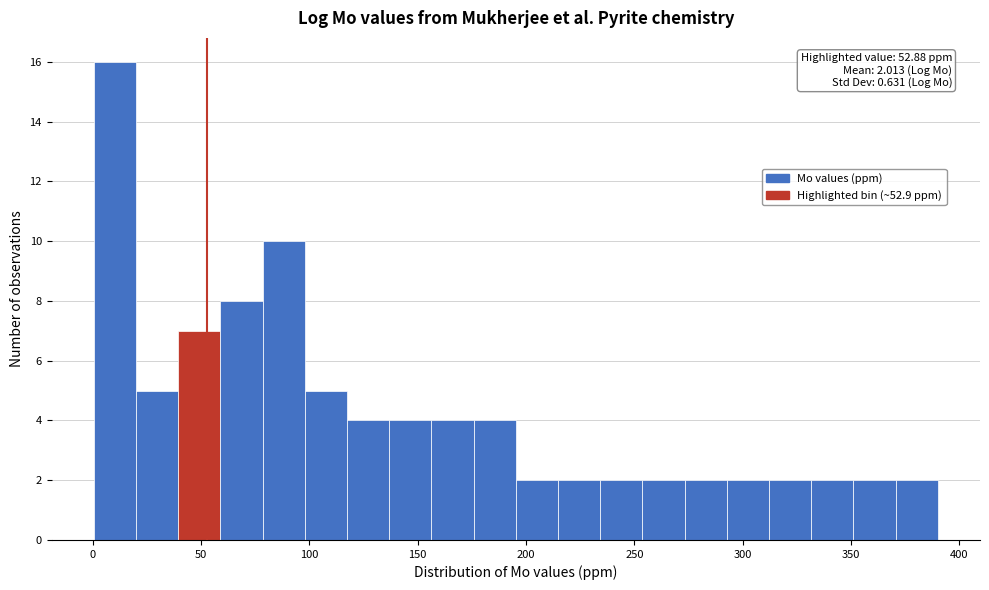

Read against the x-axis, roughly where is the centre of the tallest bar?

10